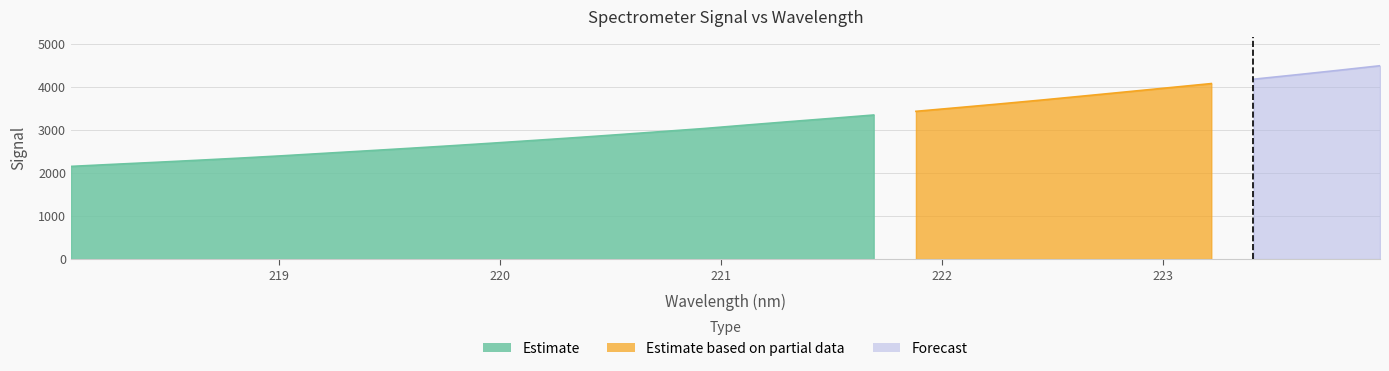

True or false: there are more than 1 points higher than both neighbors.

False